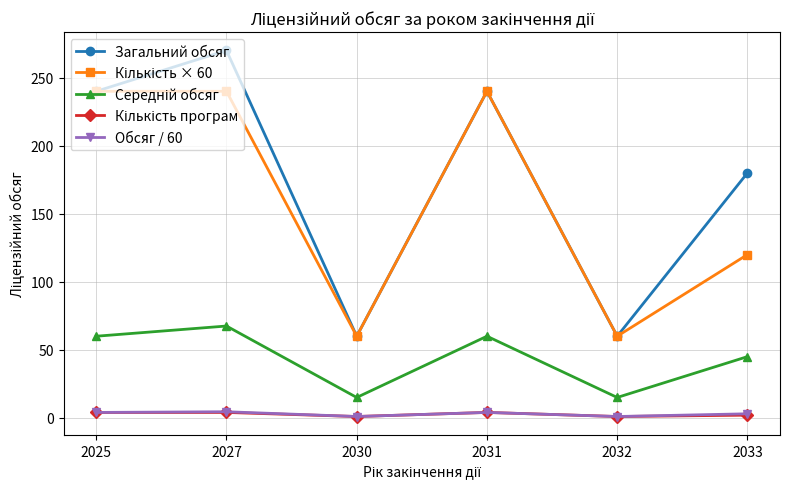

What is the value of the Обсяг / 60 point at the 1st from the left?

4.0